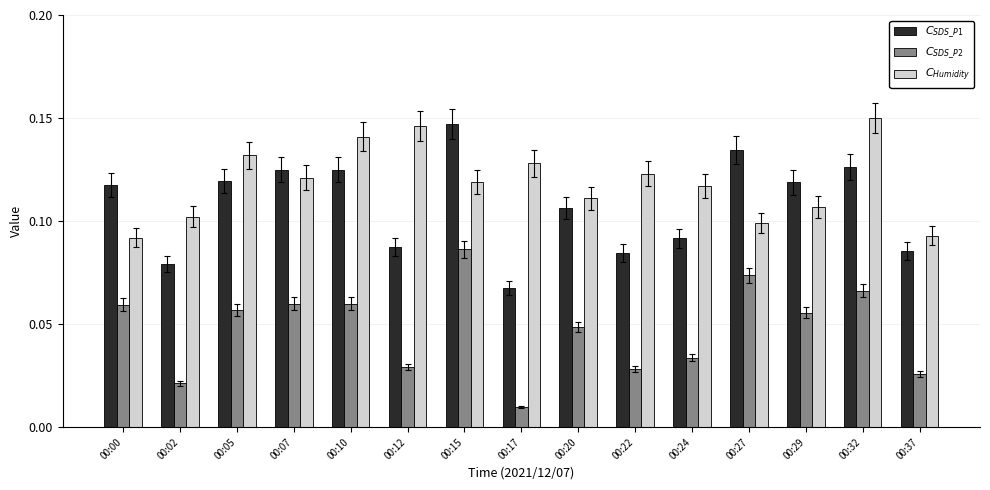

What is the total value across all series at 00:07?

0.3